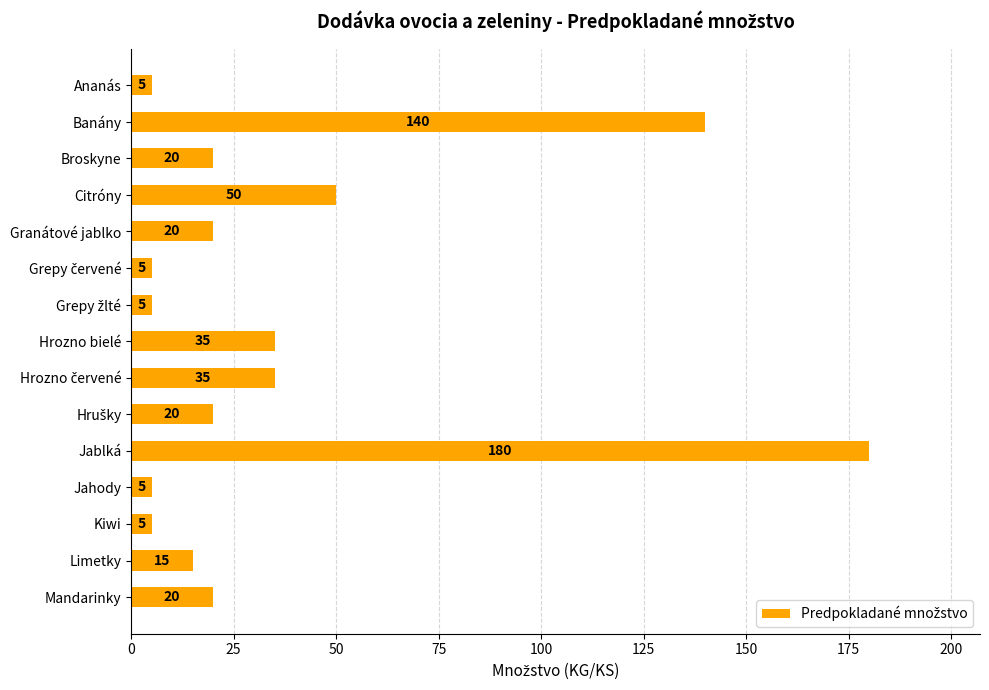

What value does the data have at Jablká?

180